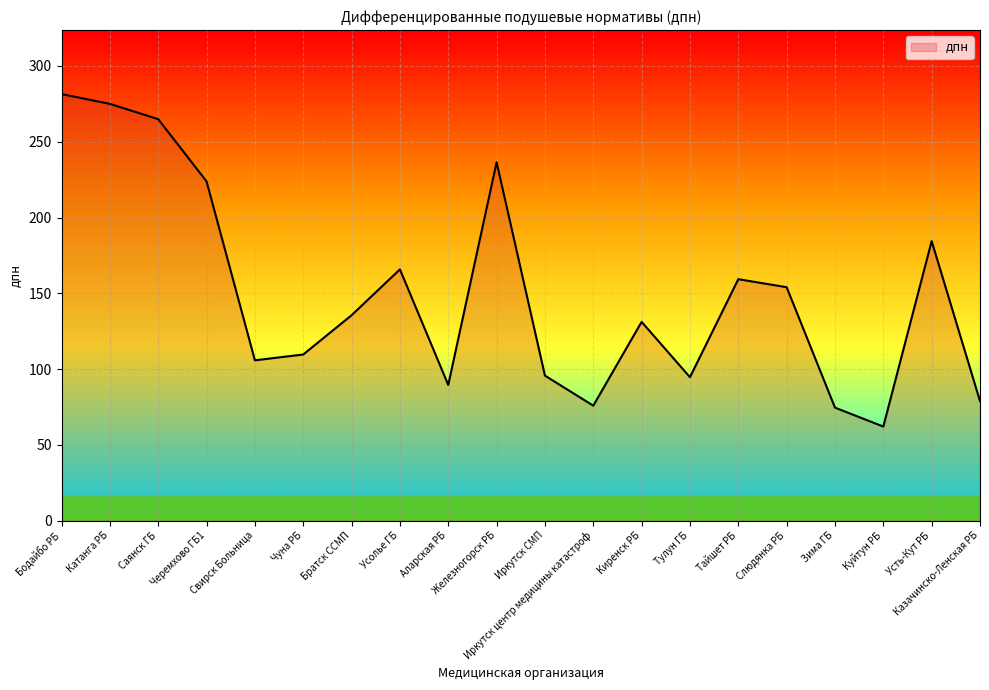

At which label does the data first exceed 135?

Бодайбо РБ